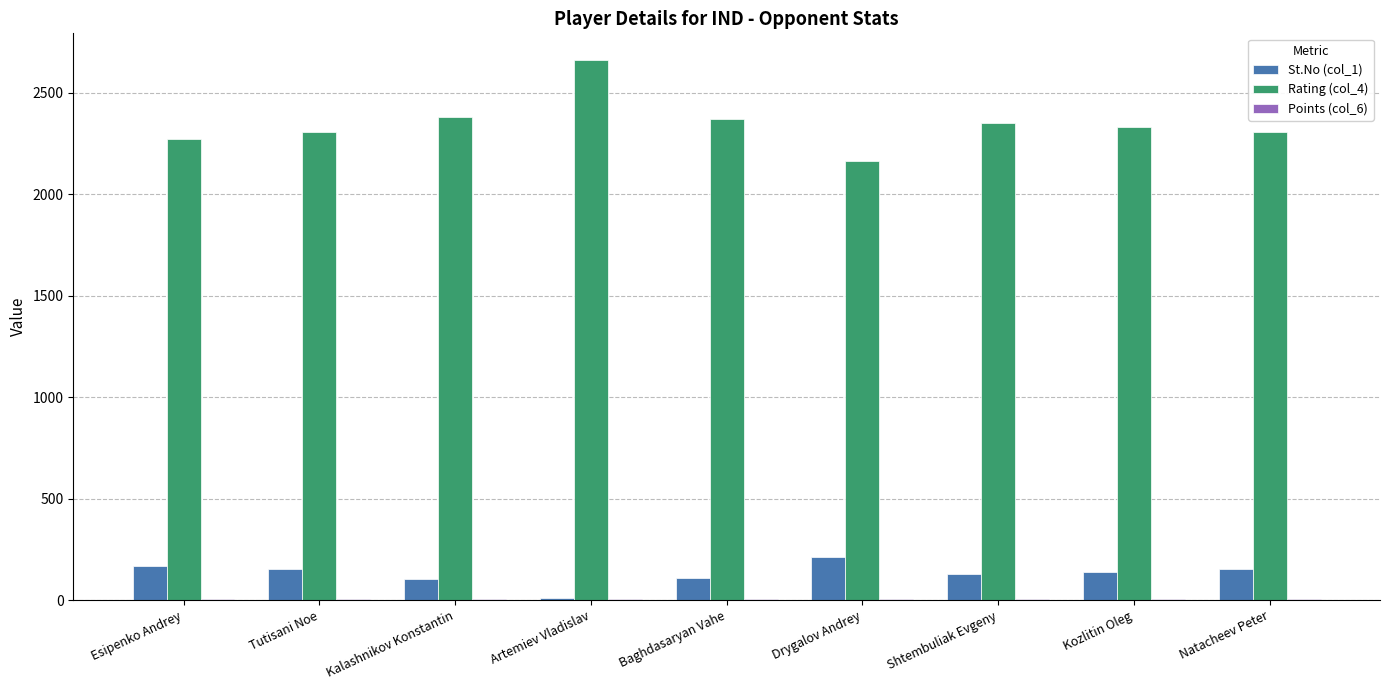

At which label does St.No (col_1) first exceed 137?

Esipenko Andrey